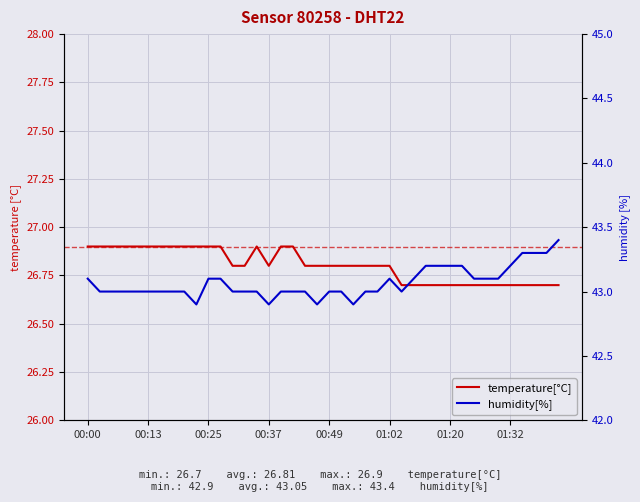

Count the humidity[%] values in the range 43 to 44.

36